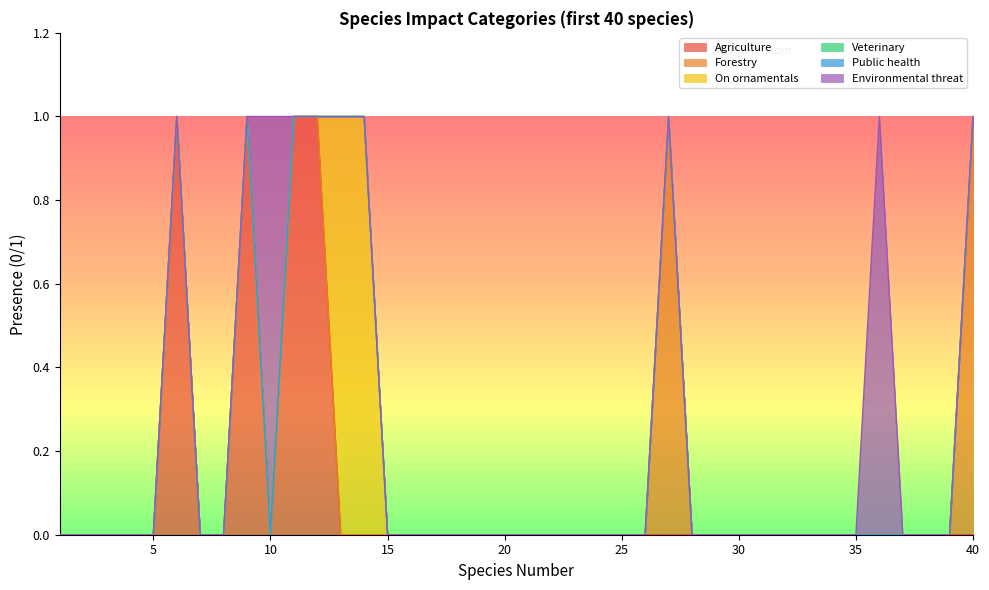

True or false: Agriculture has more than 1 interior local peaks.

True